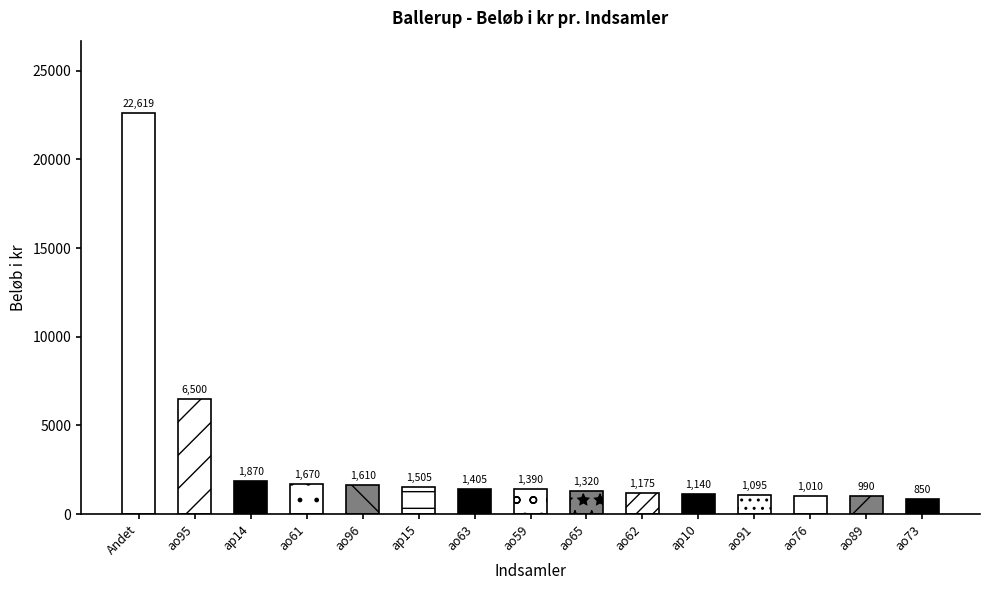

What value does the data have at Andet, to the nearest 100?

22600